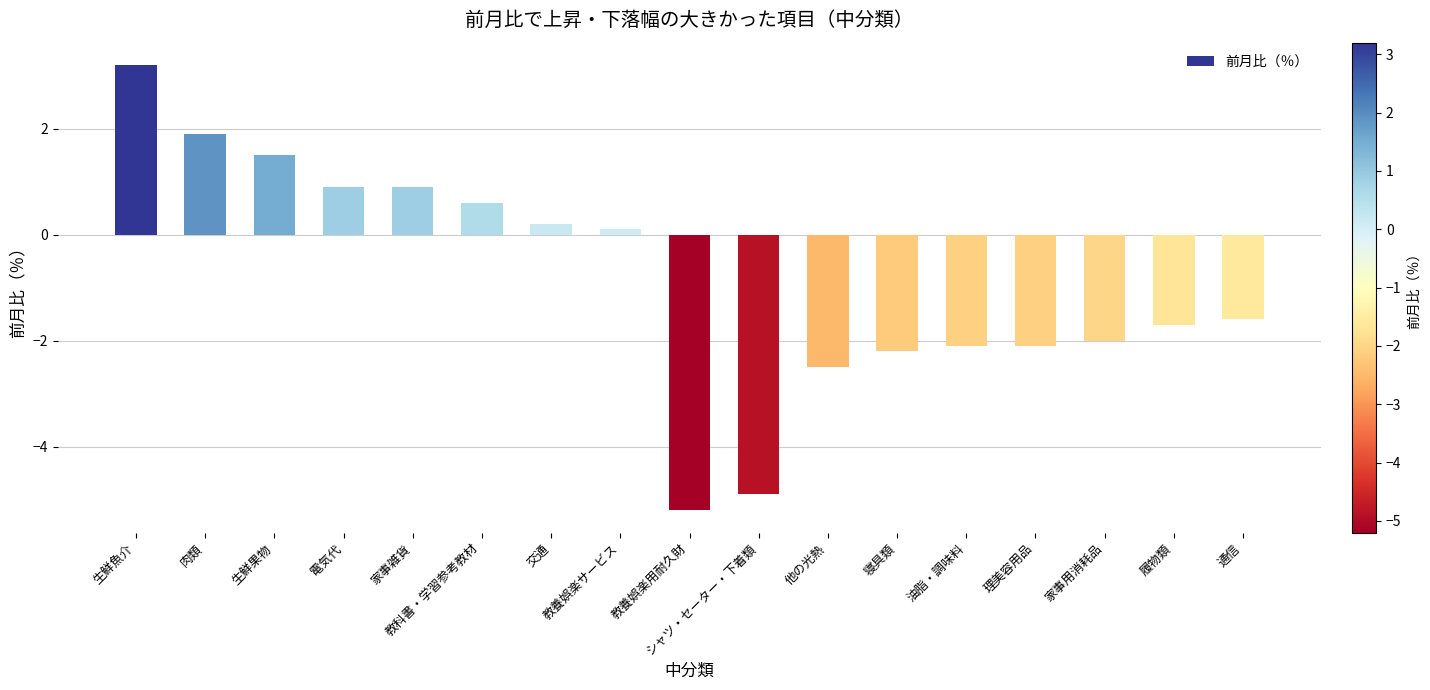

The chart shows a value of 0.1 at 教養娯楽サービス. True or false?

True